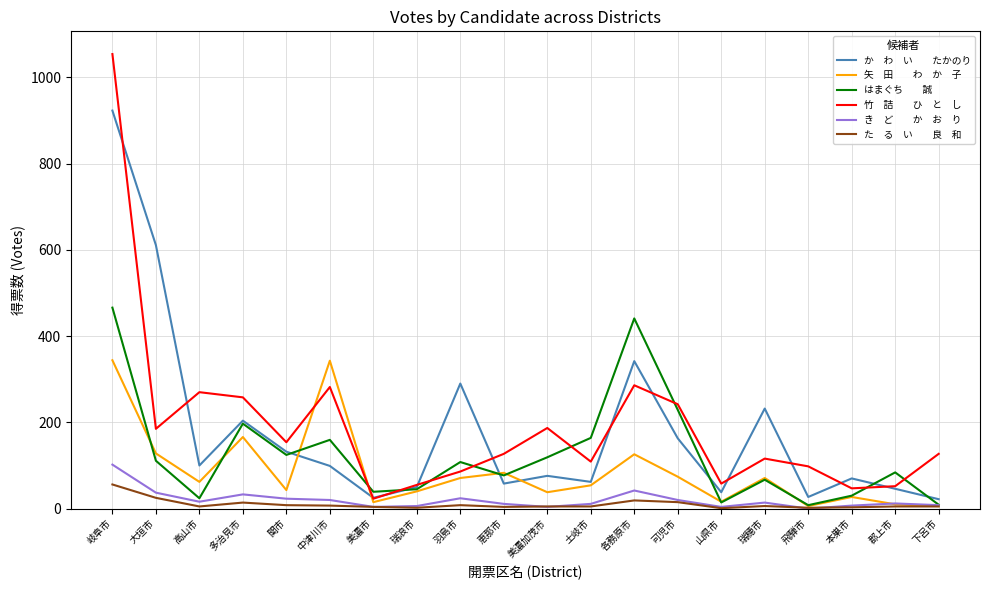

What is the greatest value displayed?

1054.0